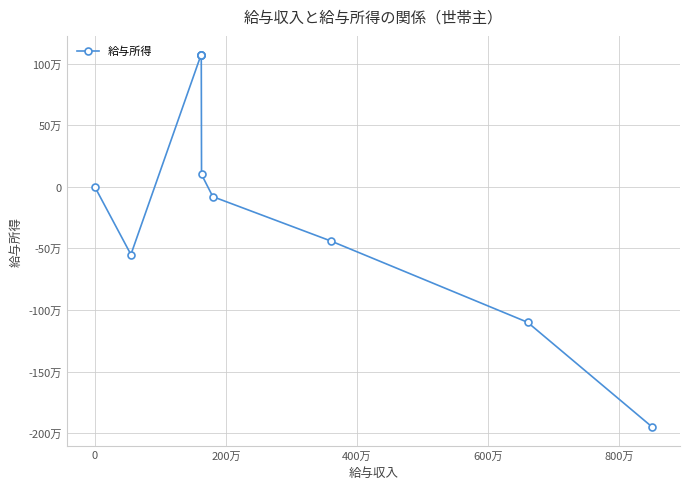

Does the chart have visible grid lines?

Yes